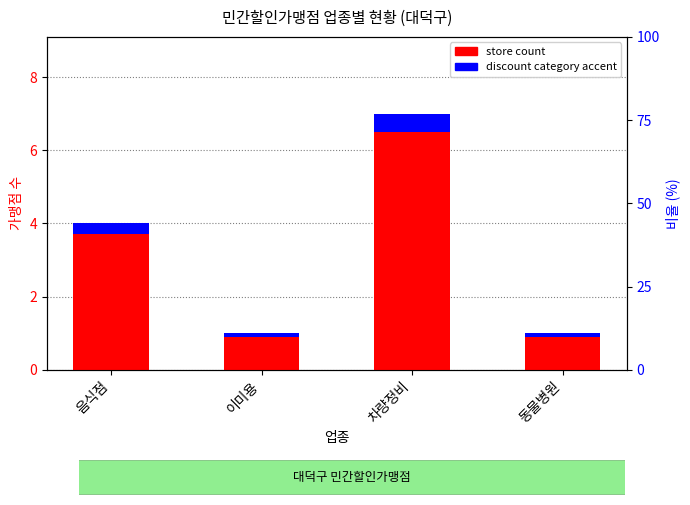

List the labels in order of value, smallest first.

이미용, 동물병원, 음식점, 차량정비